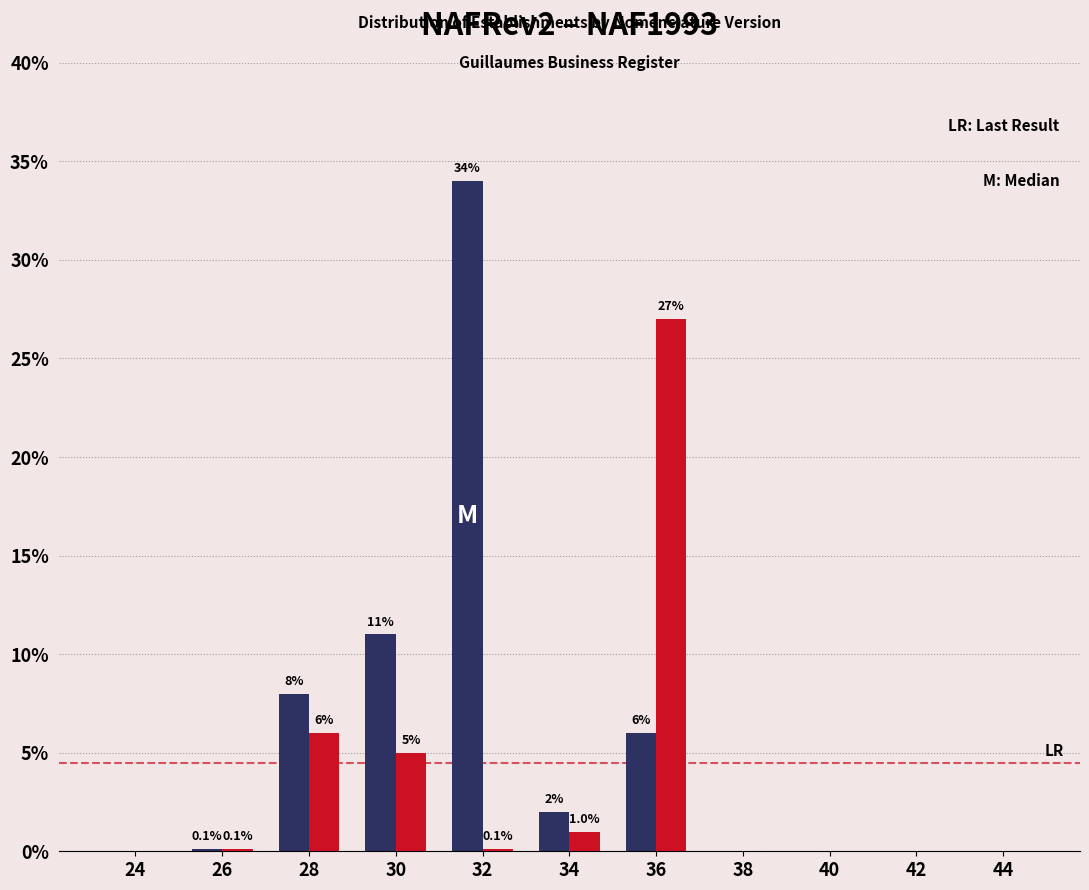

Reading left to right, transcribe all the data shown in this chart.

NAFRev2: 24=0.0	26=0.1	28=8.0	30=11.0	32=34.0	34=2.0	36=6.0	38=0.0	40=0.0	42=0.0	44=0.0
NAF1993: 24=0.0	26=0.1	28=6.0	30=5.0	32=0.1	34=1.0	36=27.0	38=0.0	40=0.0	42=0.0	44=0.0